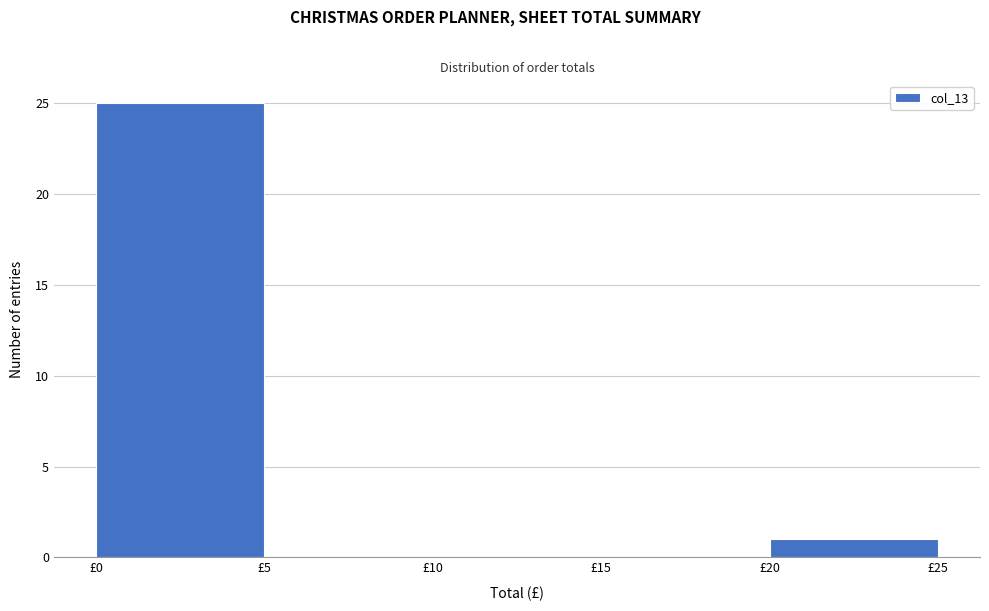

Reading left to right, transcribe this chart: for each bar, give the range it covers on the x-axis and its height. The values are not printed on the chart, so give them approximately, as read against the axis.

0 to 5: 25
5 to 10: 0
10 to 15: 0
15 to 20: 0
20 to 25: 1